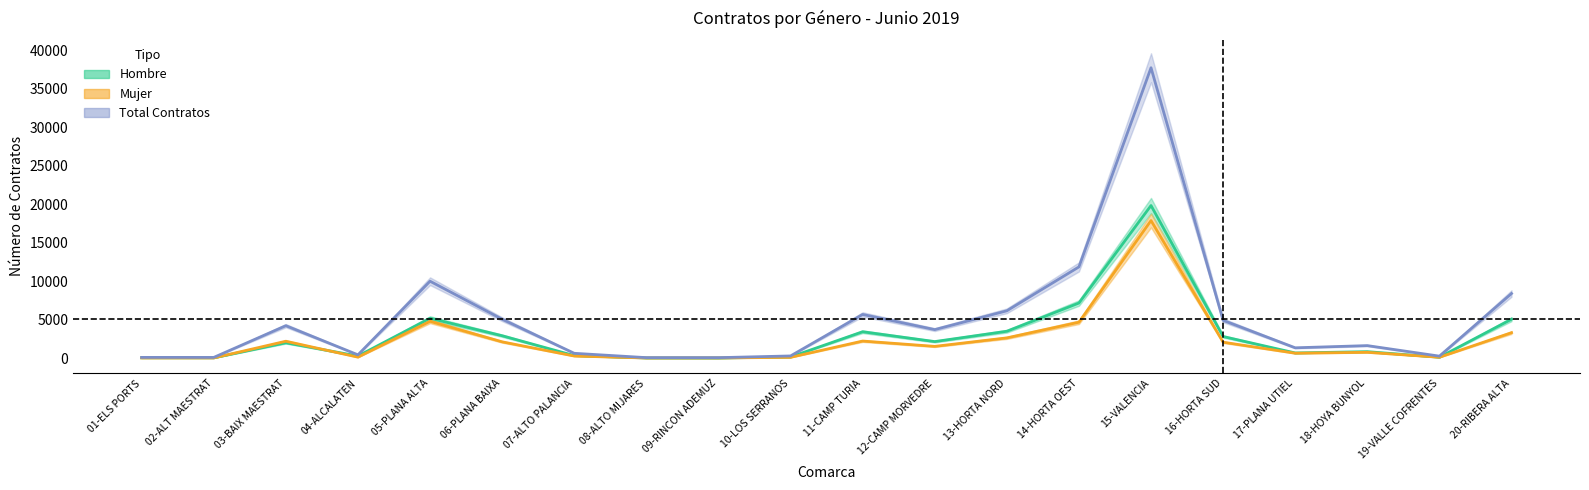

What is the label of the 12th point from the left?

12-CAMP MORVEDRE